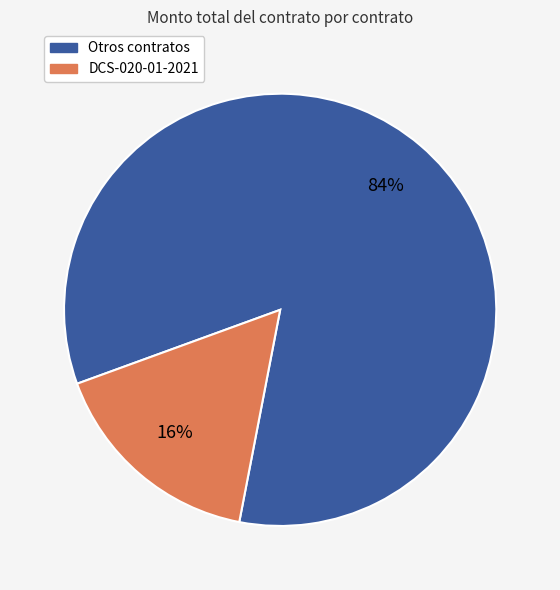

Which has a higher value, DCS-020-01-2021 or Otros contratos?

Otros contratos